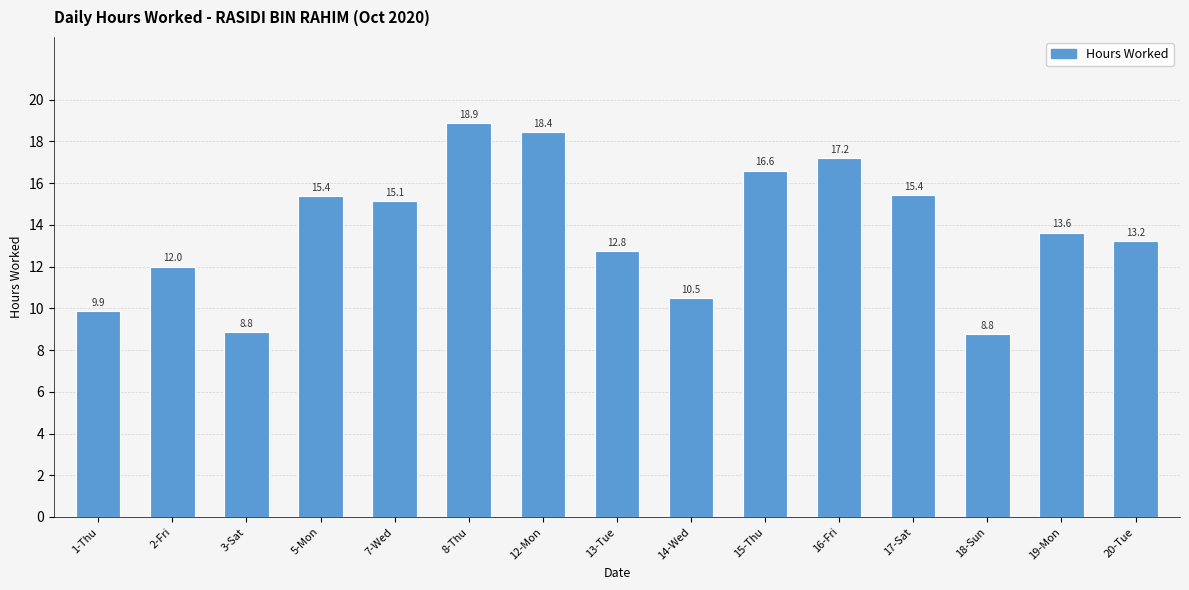

What is the difference between the maximum and minimum values?

10.1